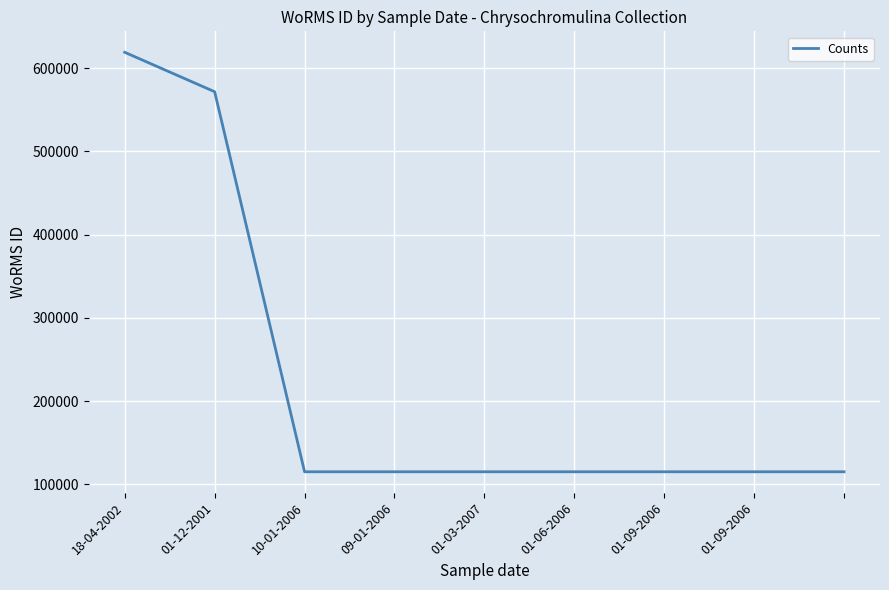

Is this an area chart (filled region under the line)?

No